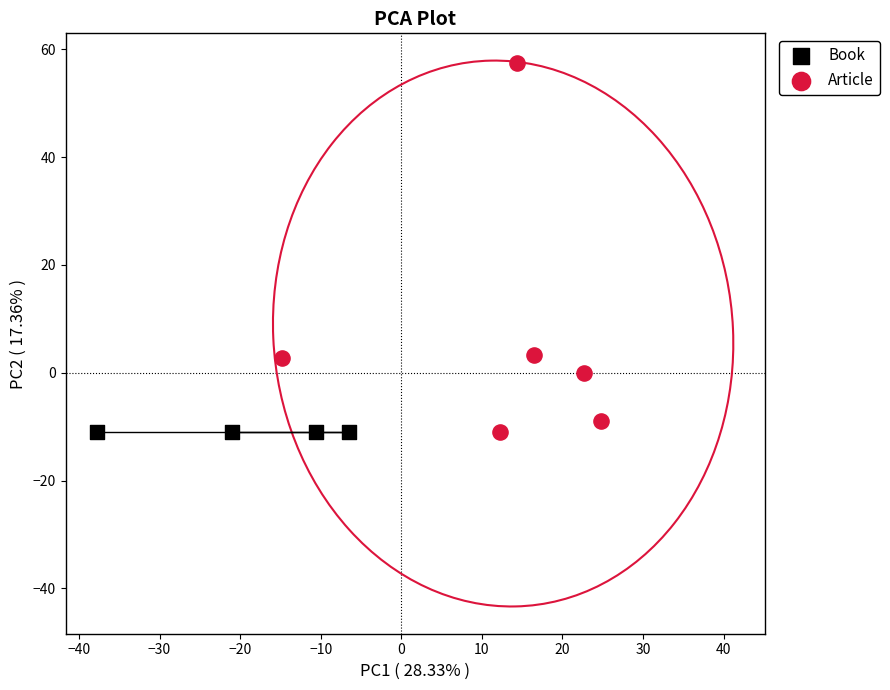

Which series contains the highest Y value?

Article